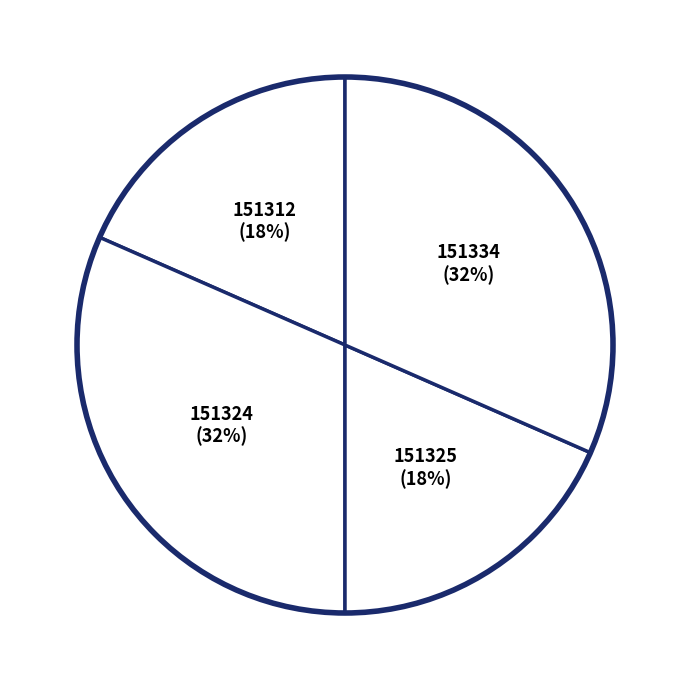

To the nearest percent, what portion does 151324 represent?

32%